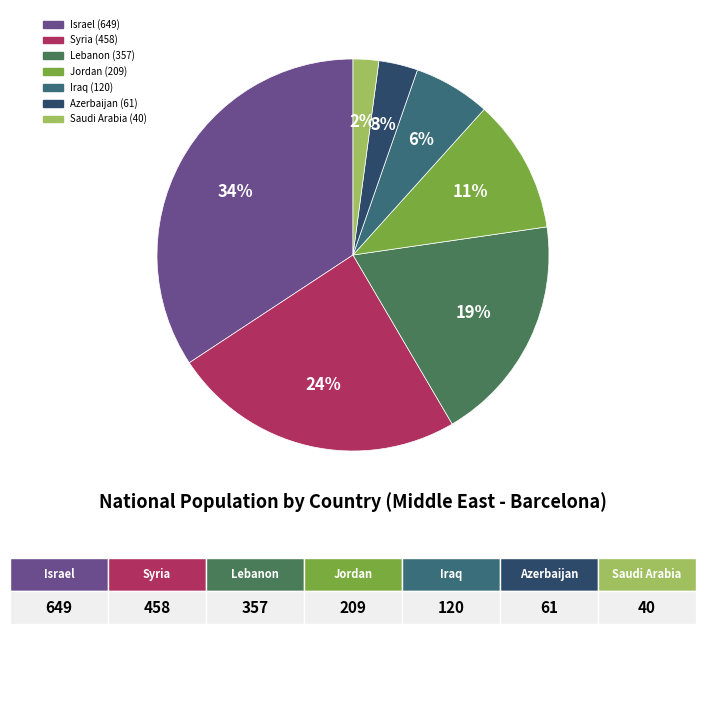

Count the number of slices in the pie.

7